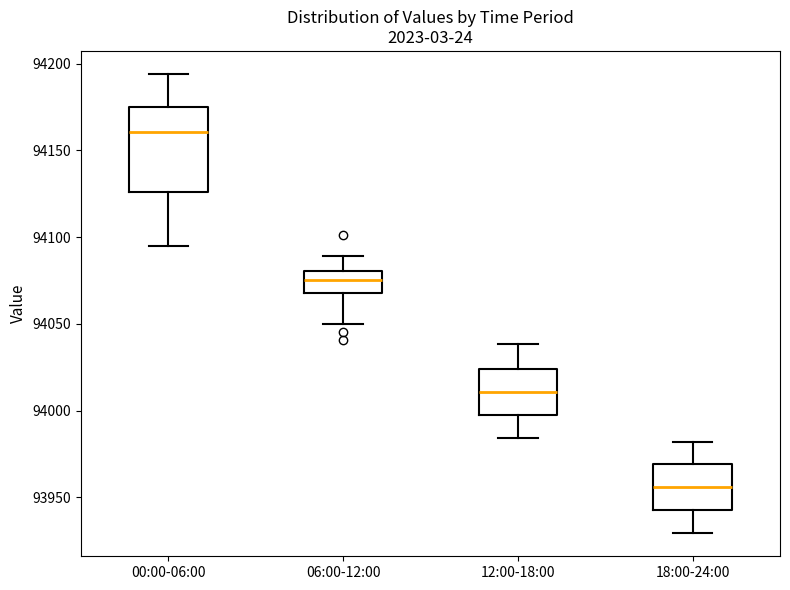

Comparing the boxes themselves (not the whiskers), which one is the tallest?

00:00-06:00